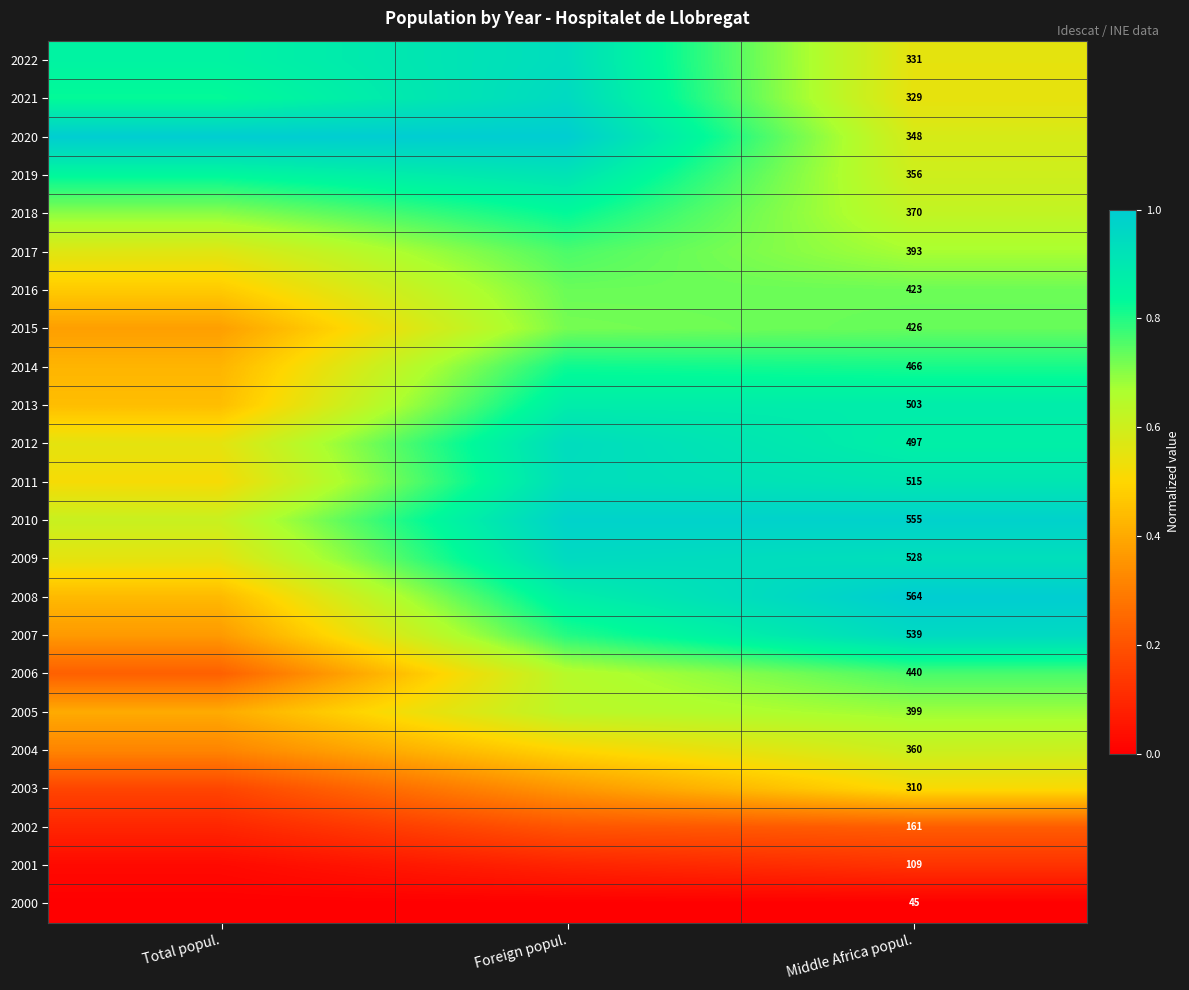

Rank the series at Middle Africa popul. from lowest to highest value.

2000, 2001, 2002, 2003, 2021, 2022, 2020, 2019, 2004, 2018, 2017, 2005, 2016, 2015, 2006, 2014, 2012, 2013, 2011, 2009, 2007, 2010, 2008